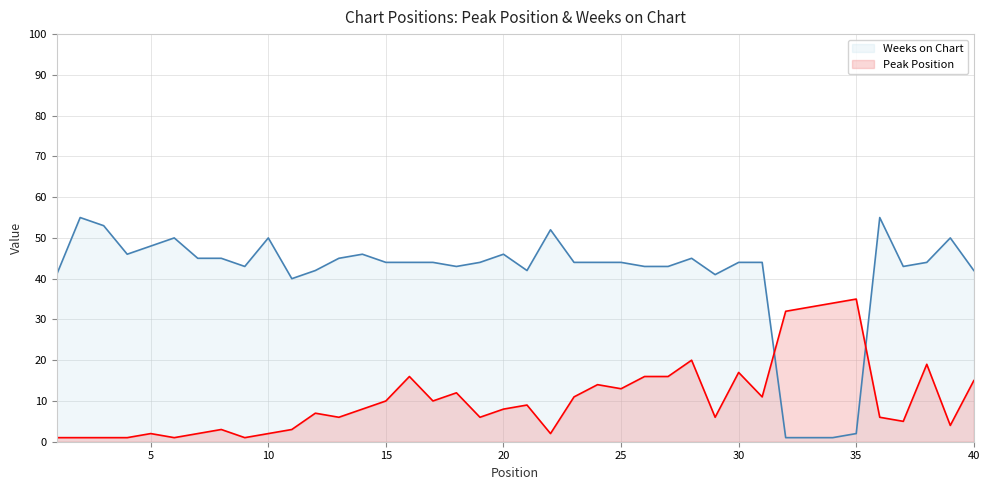

True or false: Weeks on Chart has more than 1 interior local peaks.

True